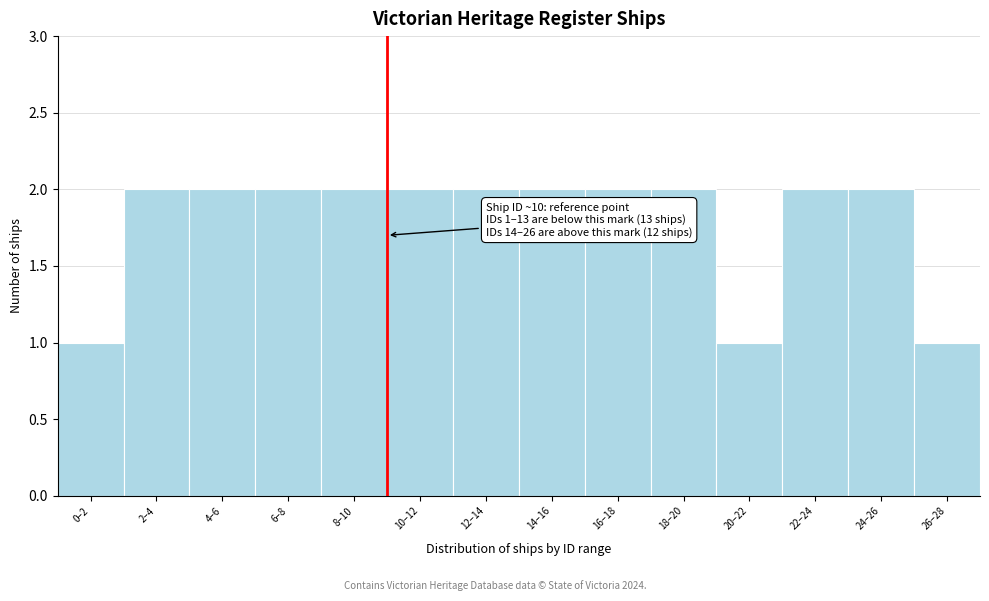

Reading left to right, what are all the values shown in this chart?

1	2	2	2	2	2	2	2	2	2	1	2	2	1